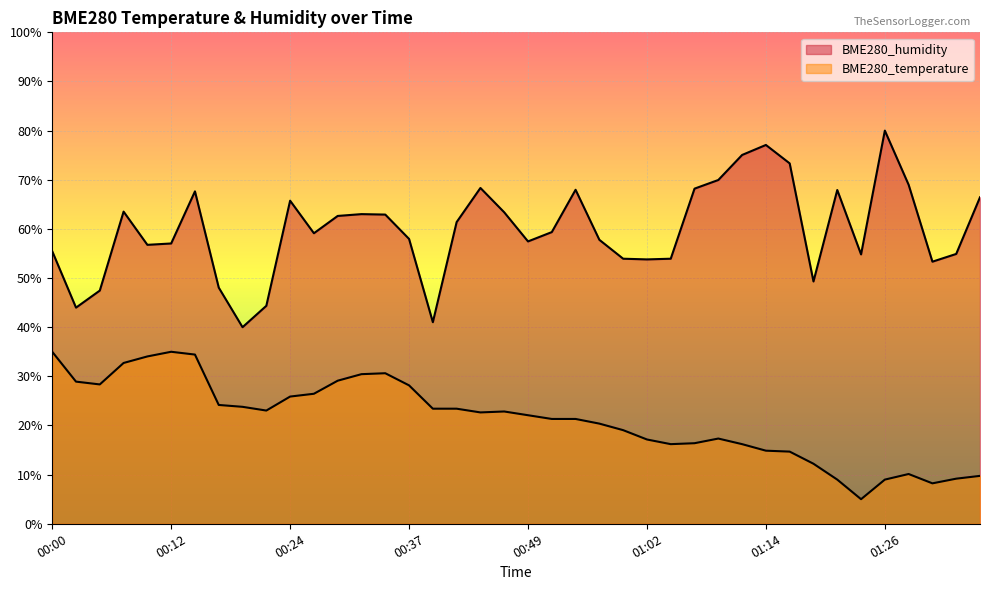

How many lines are shown in the chart?

2